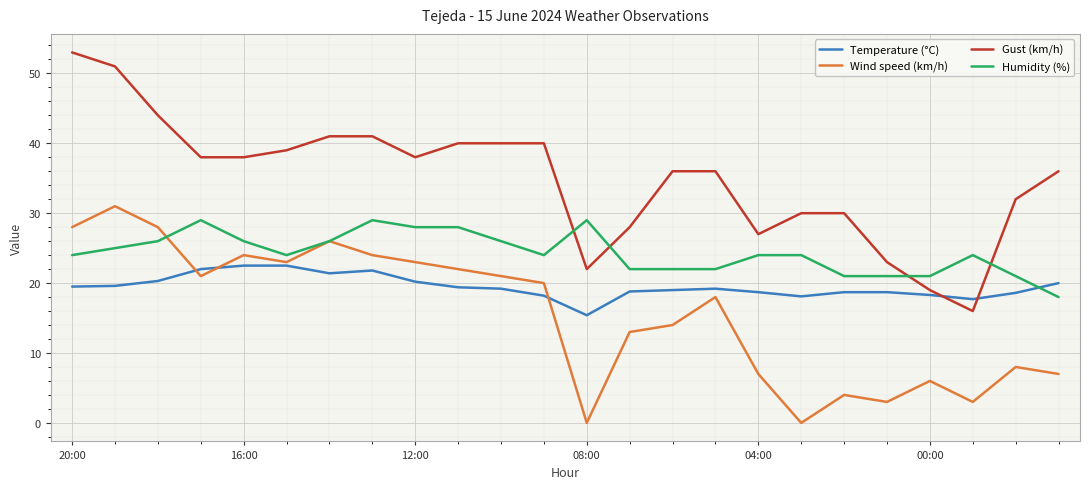

Which series ends up on top after the final intersection of Temperature (°C) and Gust (km/h)?

Gust (km/h)